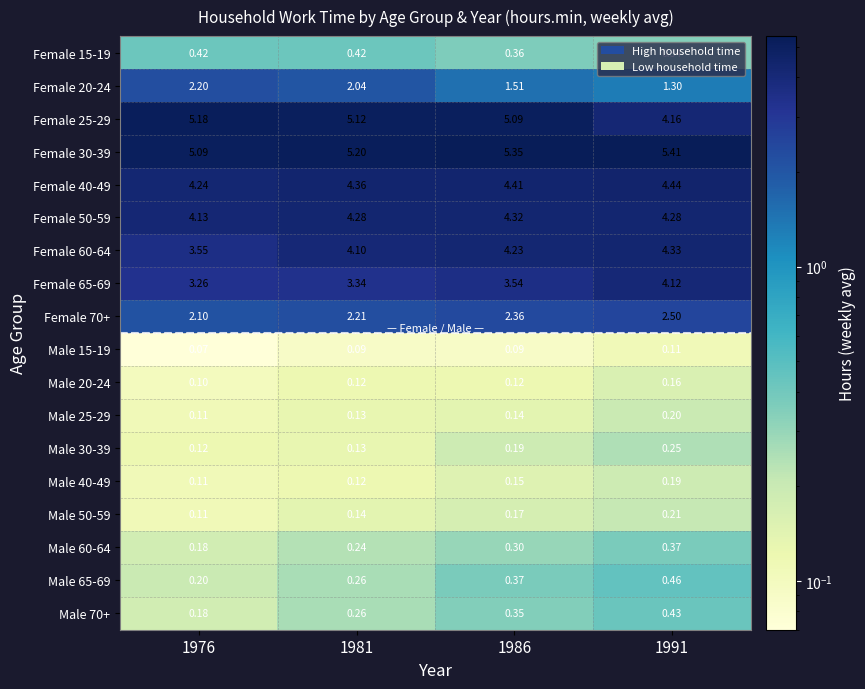

Is the value of Female 70+ at 1976 greater than the value of Female 25-29 at 1981?

No